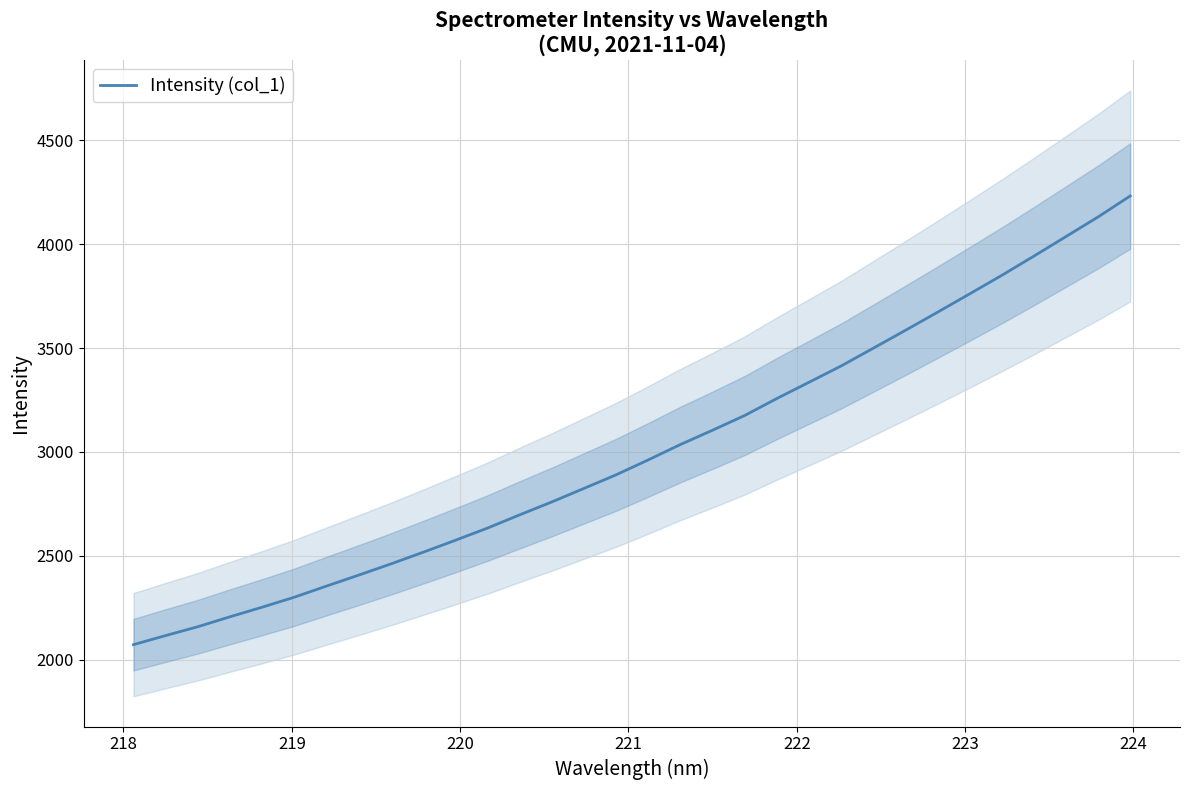

Does the chart display data point markers on the line(s)?

No